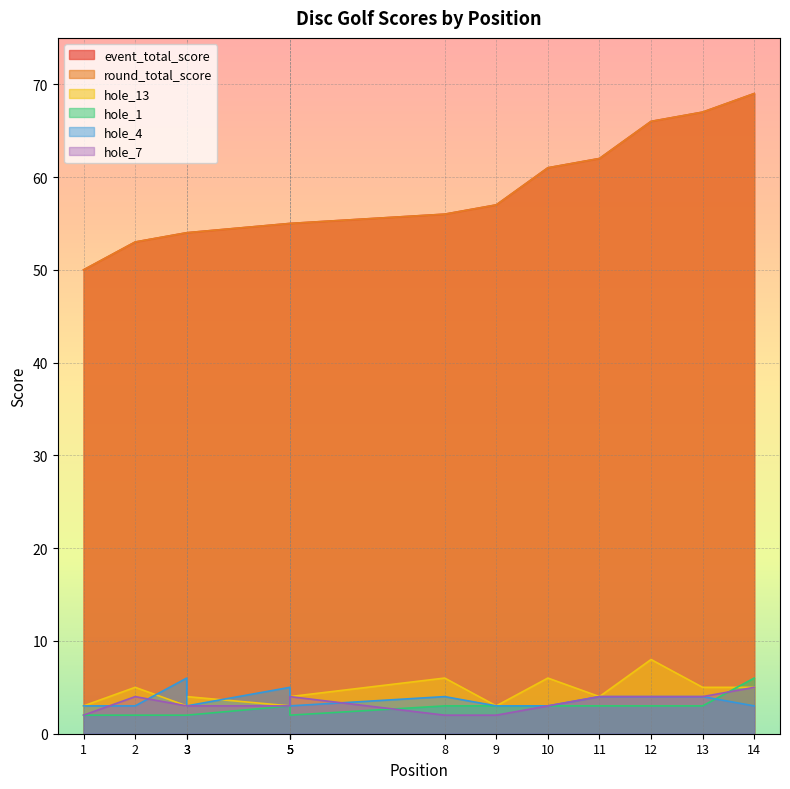

What is the difference between the second highest and second lowest values in the round_total_score series?

14